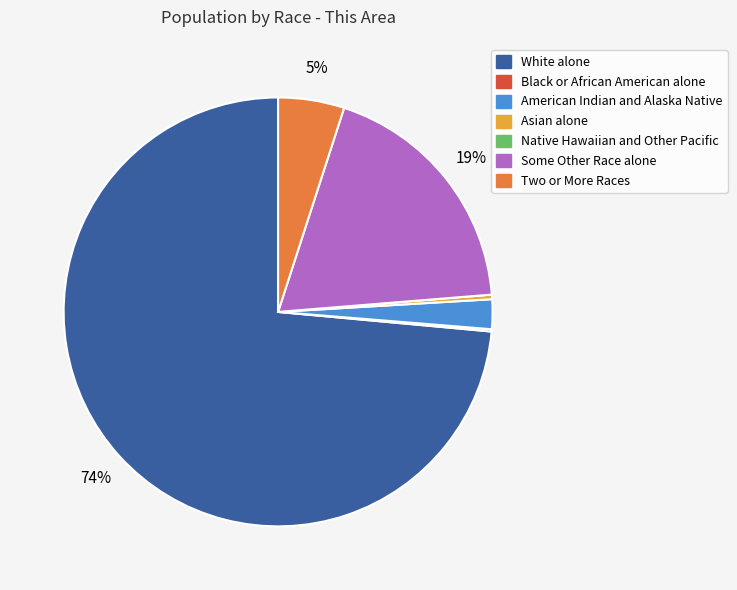

Which category has the biggest portion of the pie?

White alone